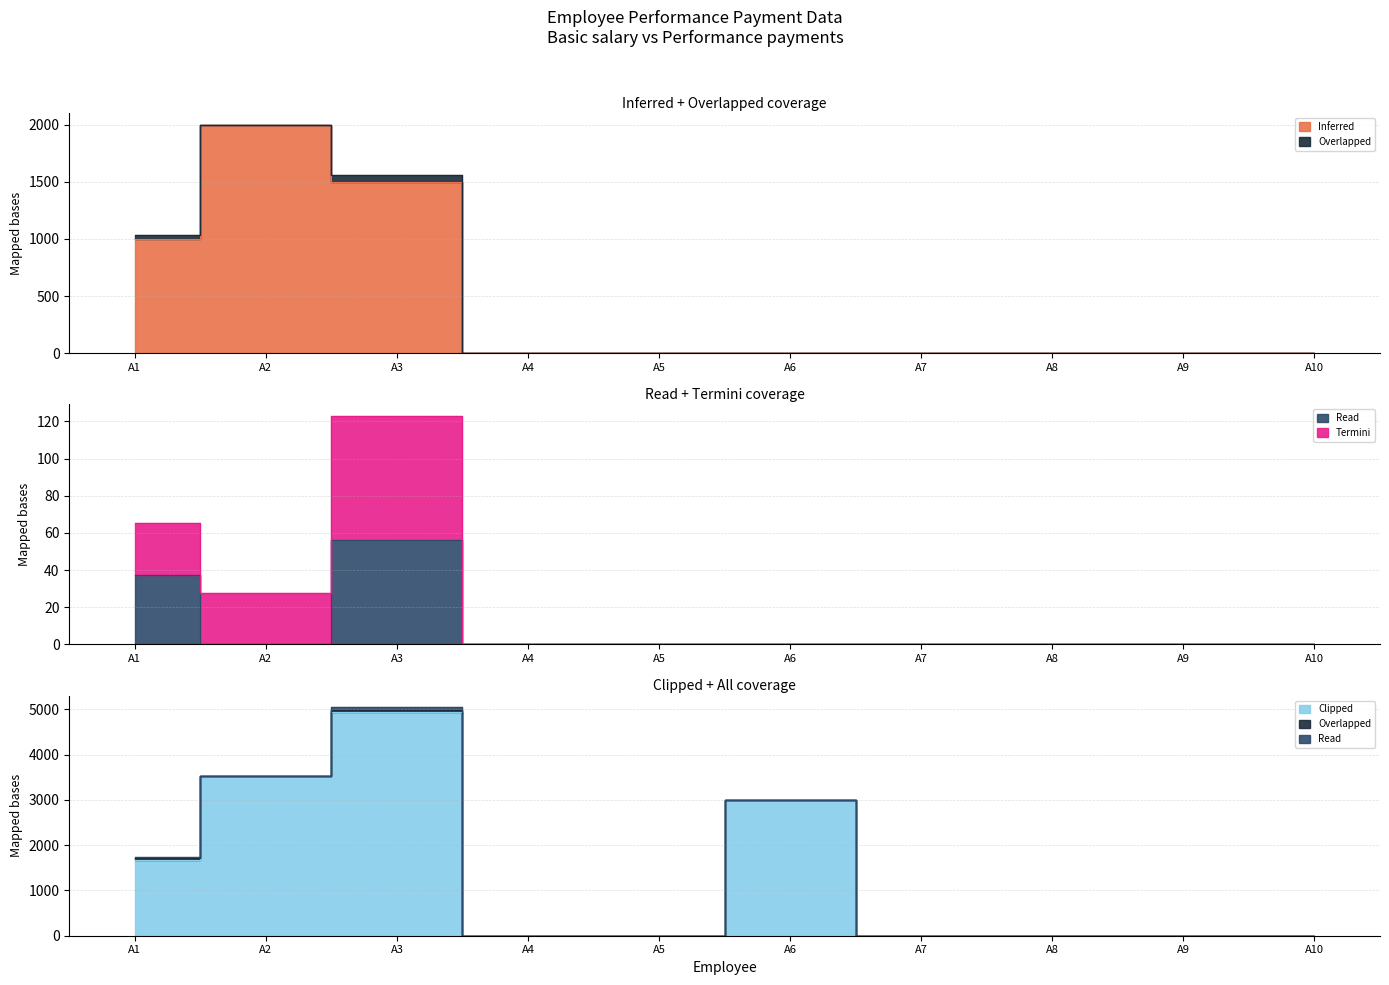

Which category has the lowest value in the Inferred series?

A4